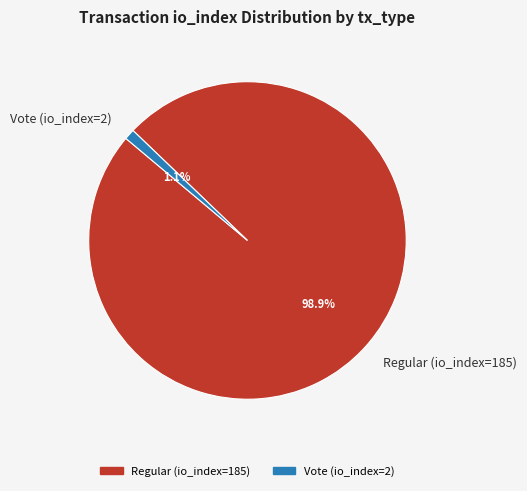

Between Regular (io_index=185) and Vote (io_index=2), which is larger?

Regular (io_index=185)